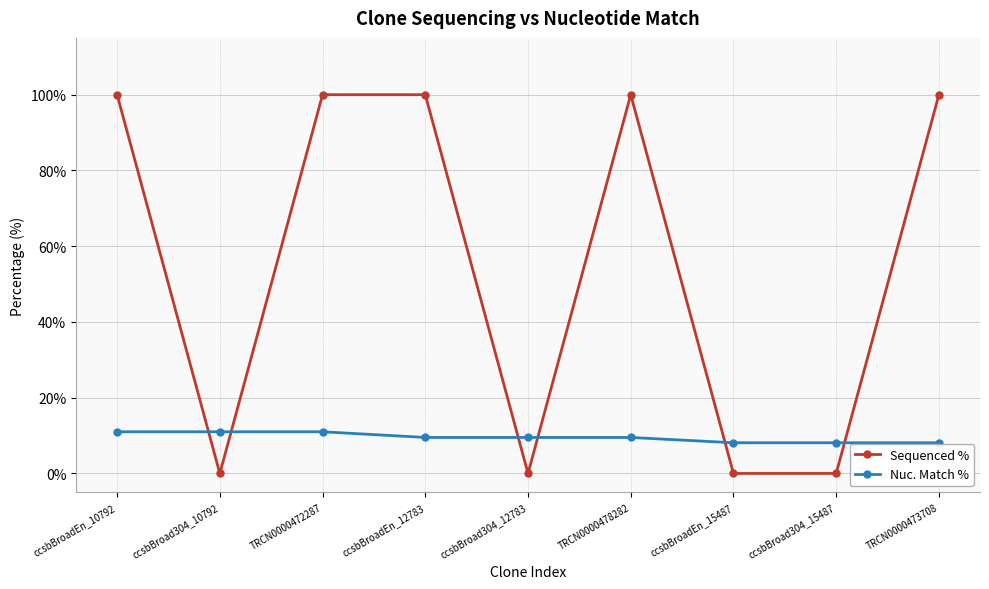

Reading left to right, what are all the values shown in this chart?

Sequenced %: 100.0	0.0	100.0	100.0	0.0	100.0	0.0	0.0	100.0
Nuc. Match %: 11.0	11.0	11.0	9.5	9.5	9.5	8.1	8.1	8.1